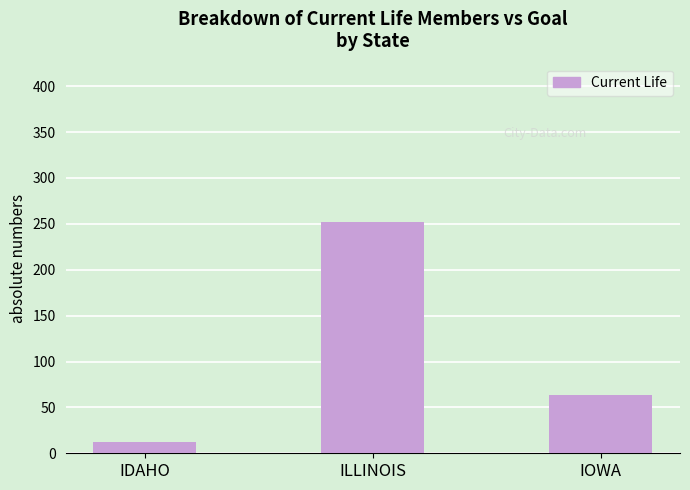

The chart shows a value of 111 at IOWA. True or false?

False